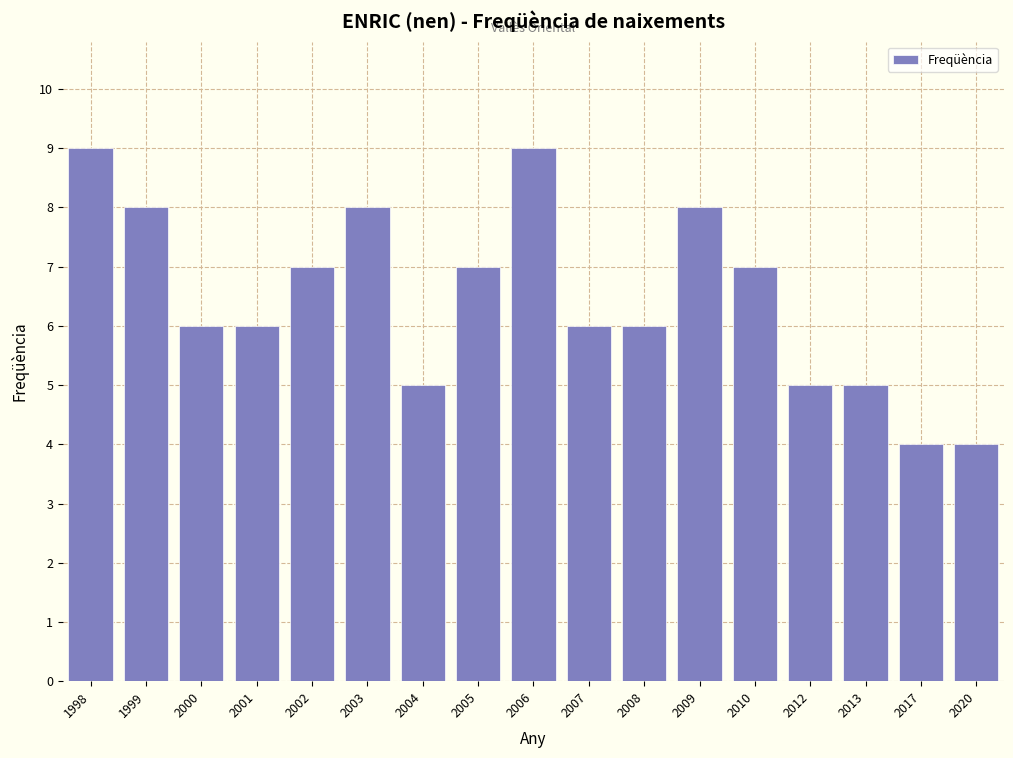

Reading right to left, transcribe all the data shown in this chart.

4	4	5	5	7	8	6	6	9	7	5	8	7	6	6	8	9